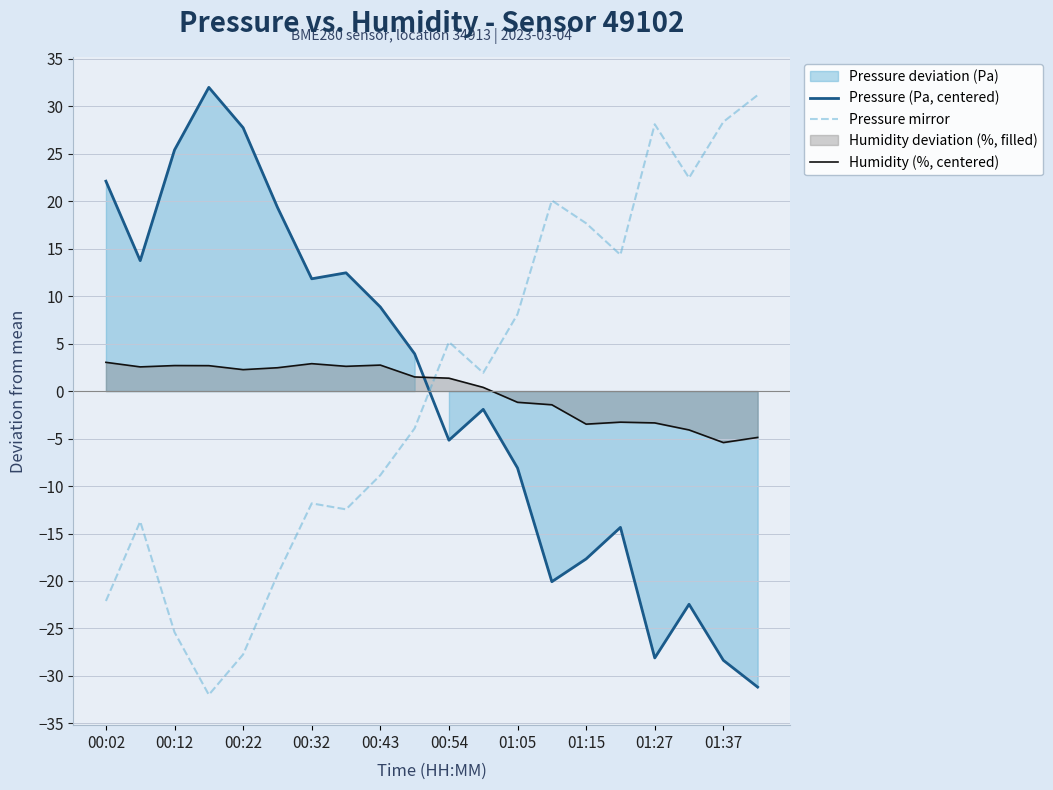

What is the maximum value for Humidity (%, centered)?

3.0